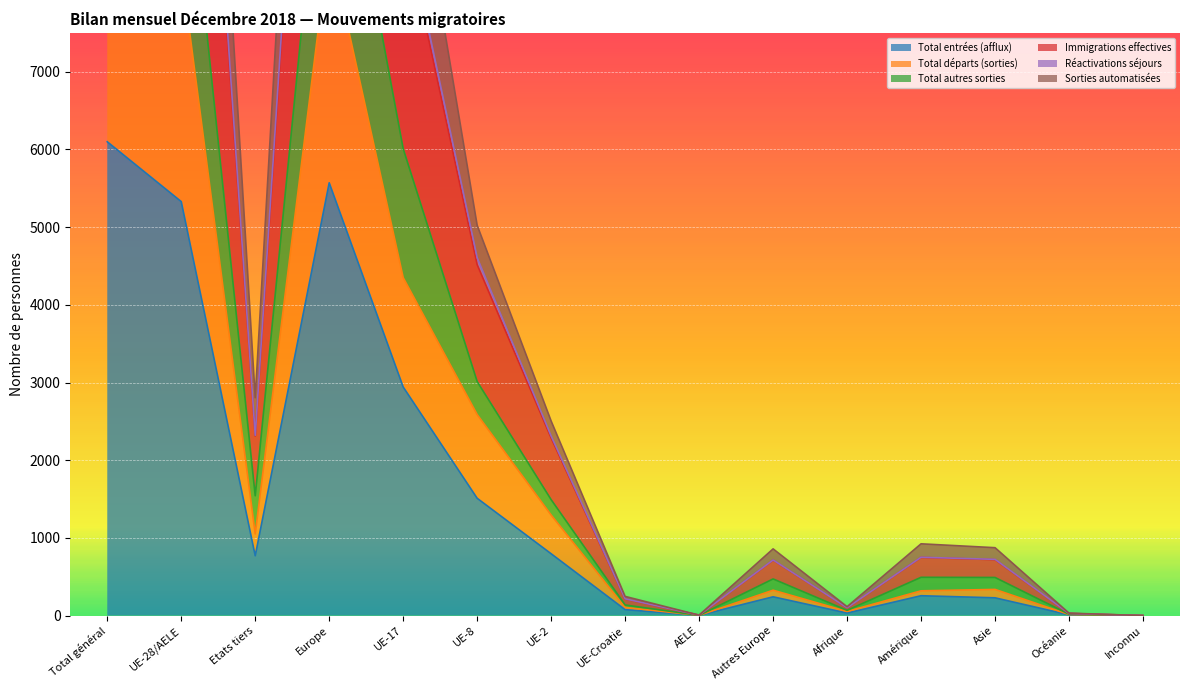

True or false: Total entrées (afflux) and Total autres sorties cross at least once.

False